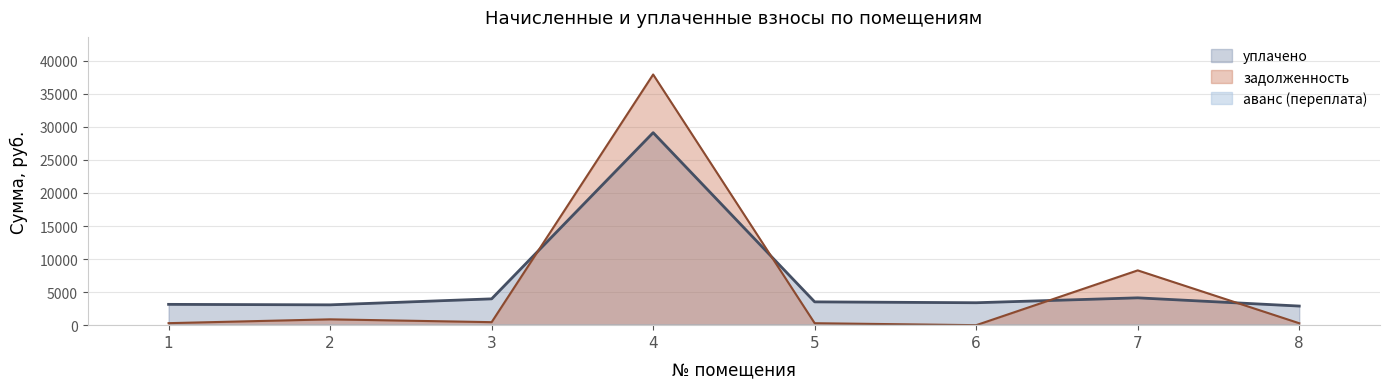

What is the difference between the уплачено values at 4 and 5?

25599.6